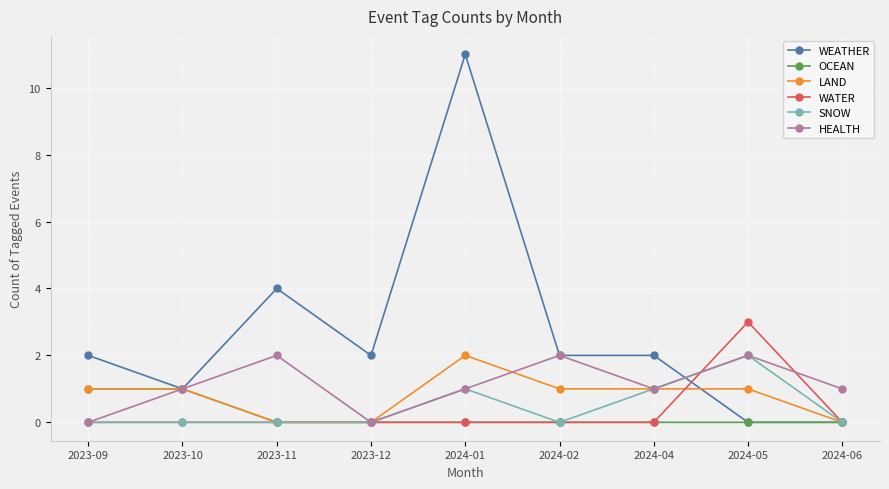

What is the spread (max minus min) of values at 2024-01?

11